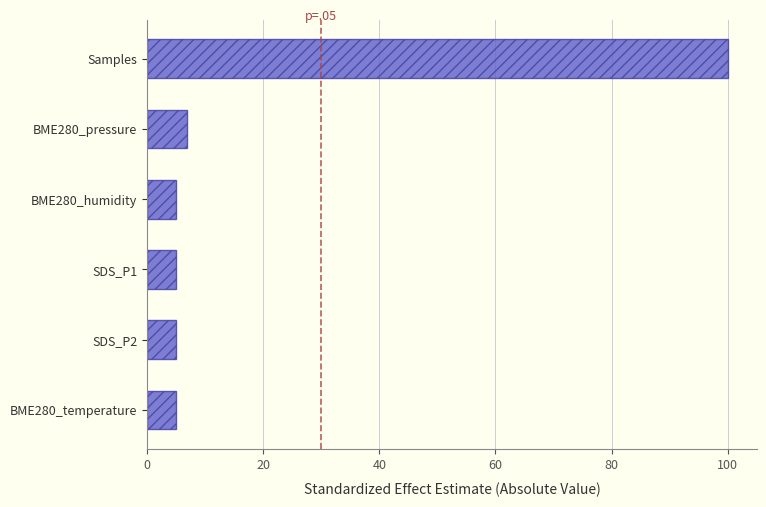

Approximately how many times larger is the value at BME280_pressure compared to BME280_humidity?

1.4